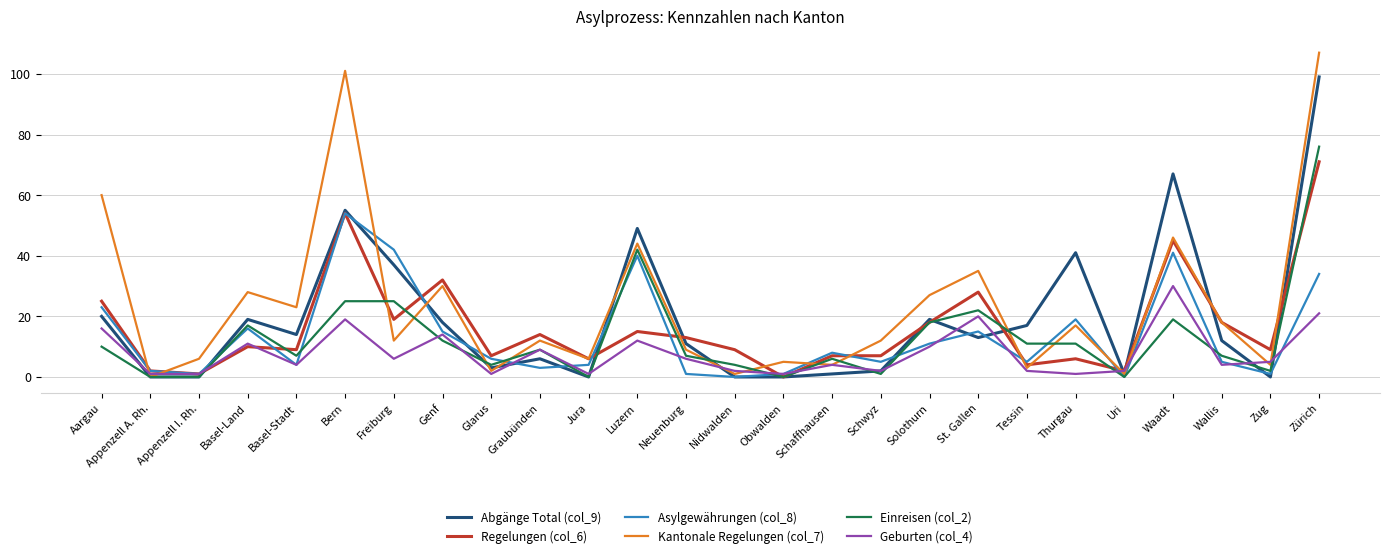

The value of Kantonale Regelungen (col_7) at Obwalden is 5. True or false?

True